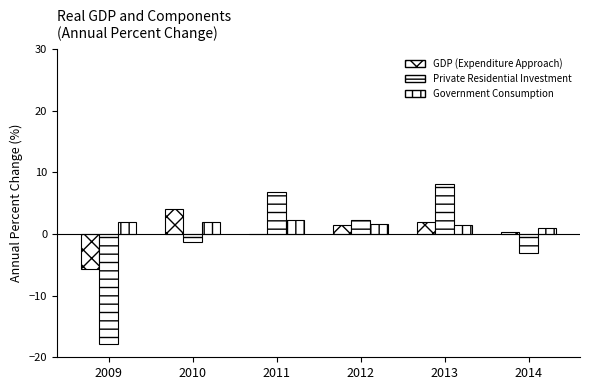

Reading left to right, what are all the values shown in this chart?

GDP(Expenditure Approach): -5.7	4.1	0.0	1.4	2.0	0.3
PrivateResidentialInvestment: -17.8	-1.3	6.9	2.3	8.2	-3.1
GovernmentConsumption: 2.0	1.9	2.2	1.7	1.5	1.0